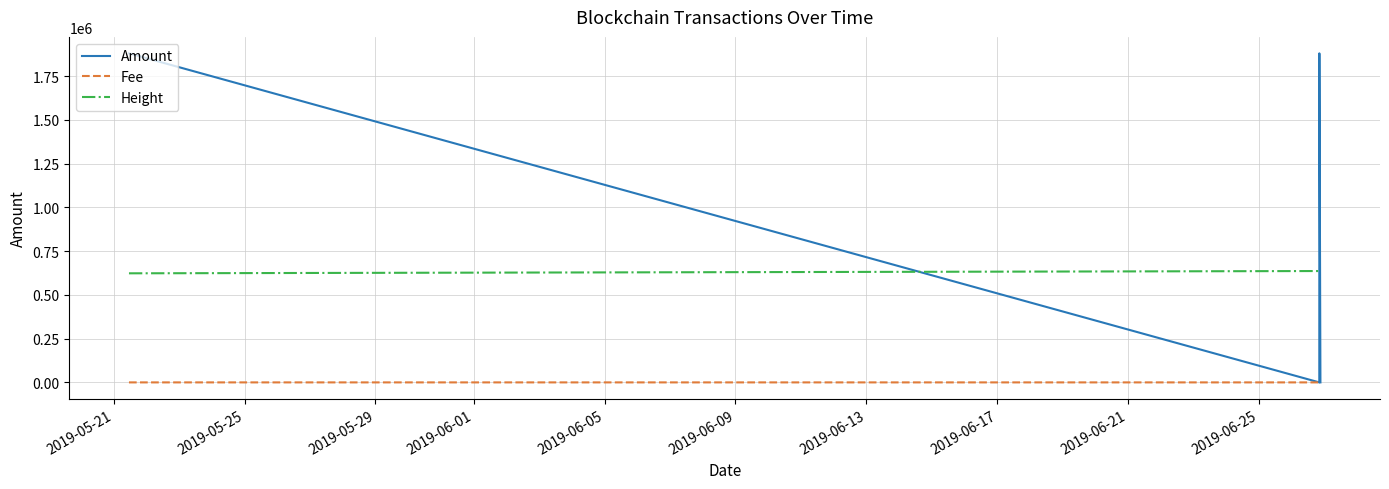

Which series has the widest spread of values?

Amount